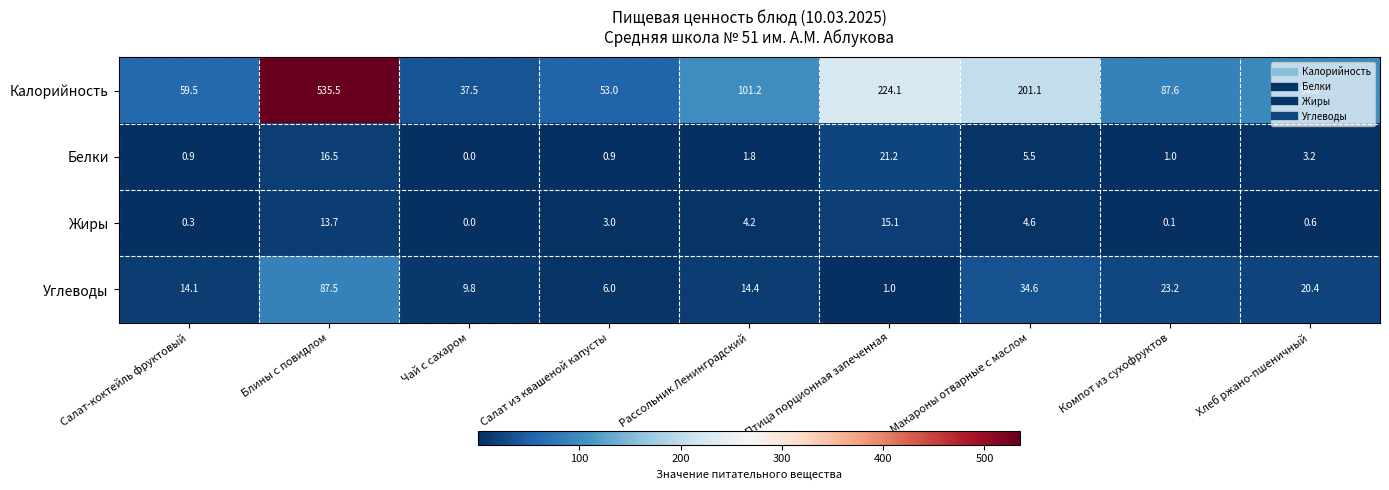

Which label corresponds to the largest value in the chart?

Блины с повидлом